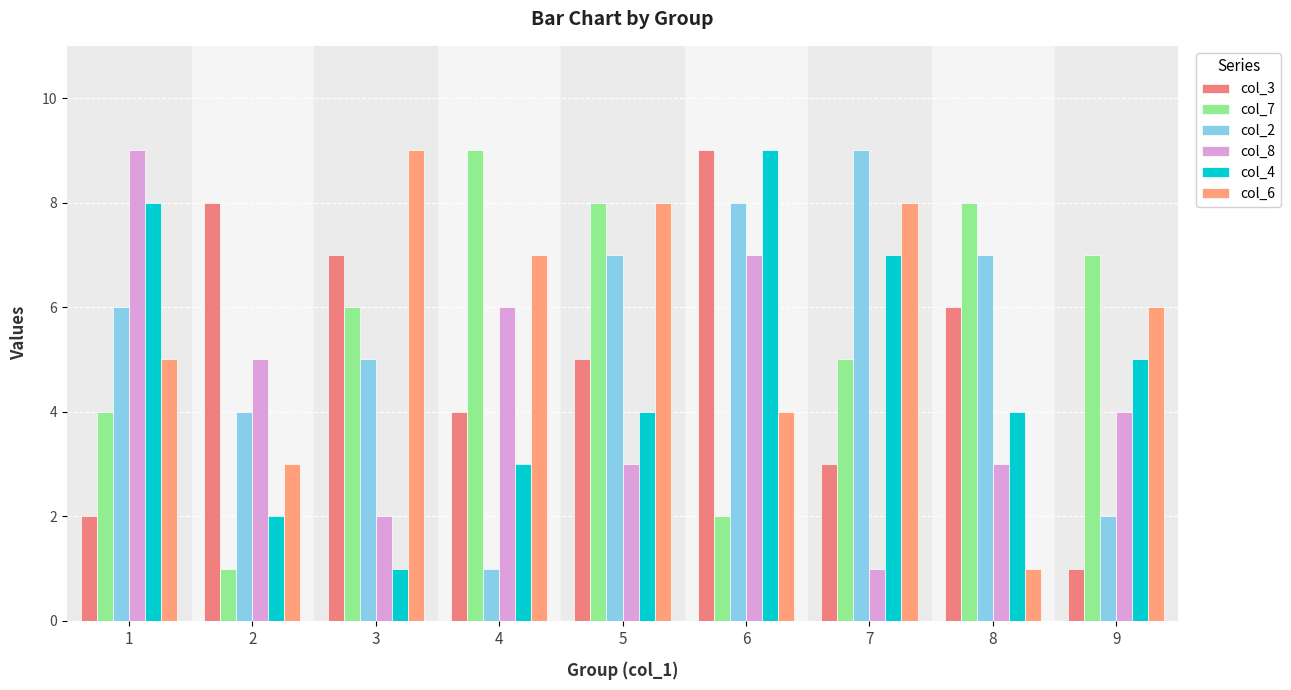

What is the minimum value shown in the chart?

1